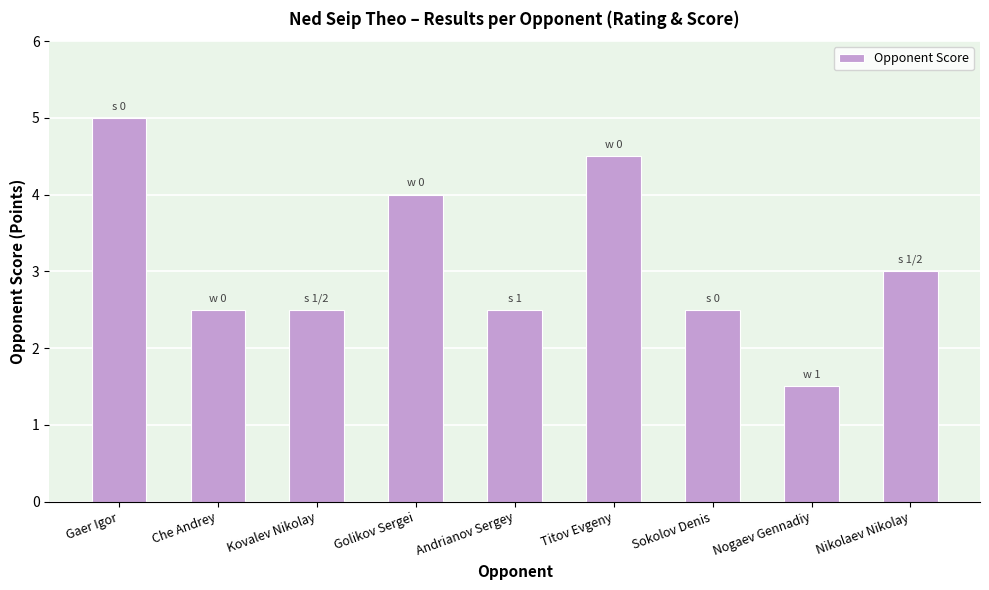

Which label corresponds to the smallest value in the chart?

Nogaev Gennadiy